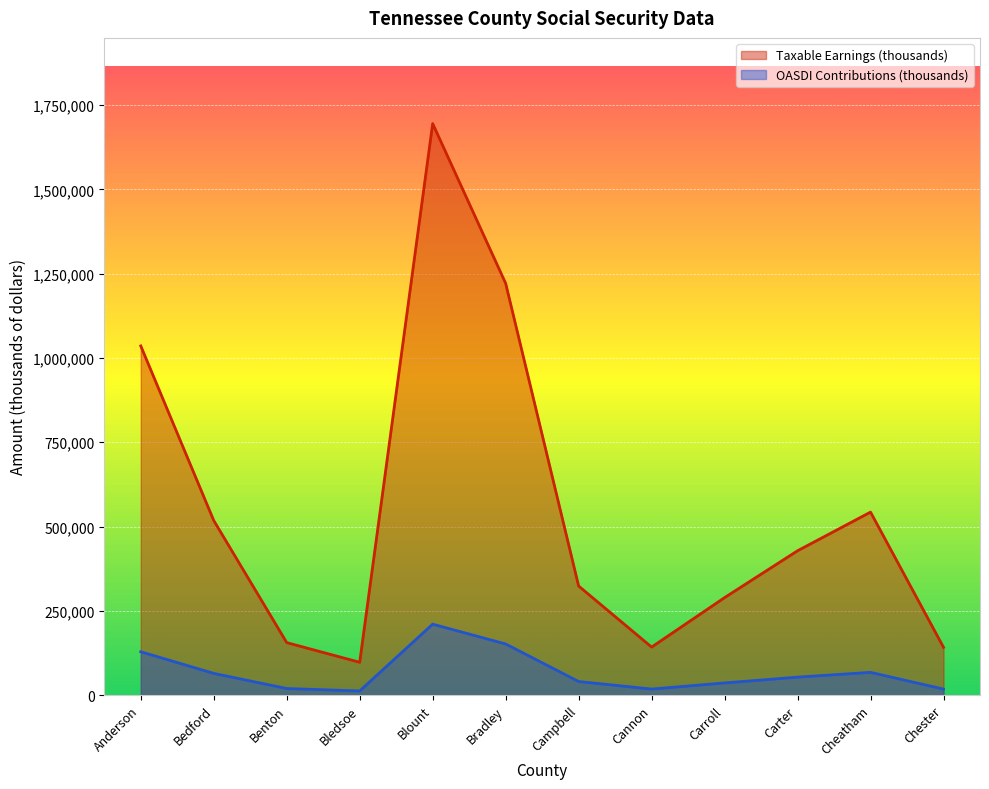

Which category has the lowest value across all series?

Bledsoe